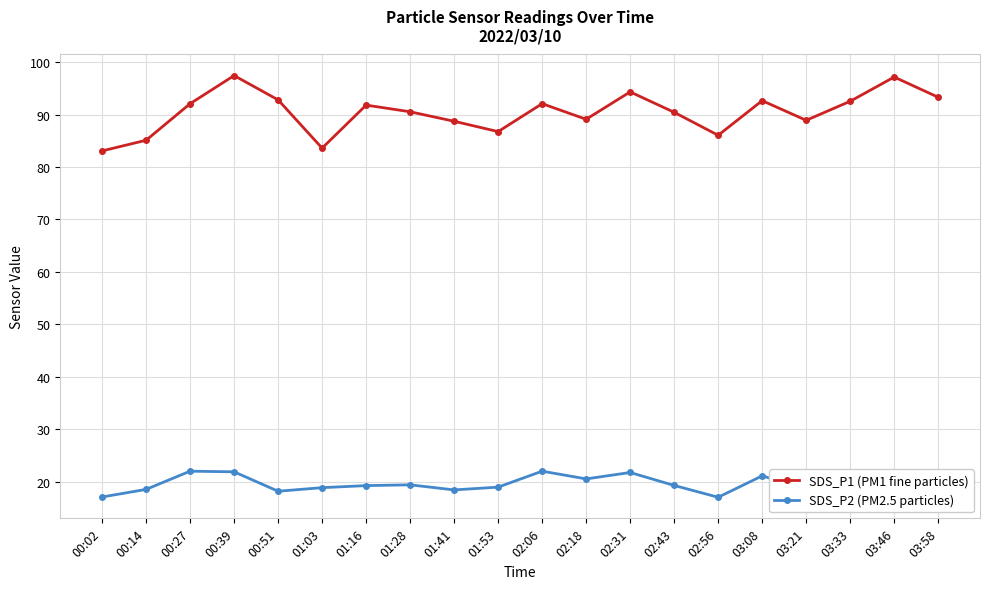

At which category does SDS_P1 (PM1 fine particles) reach its first local peak?

00:39